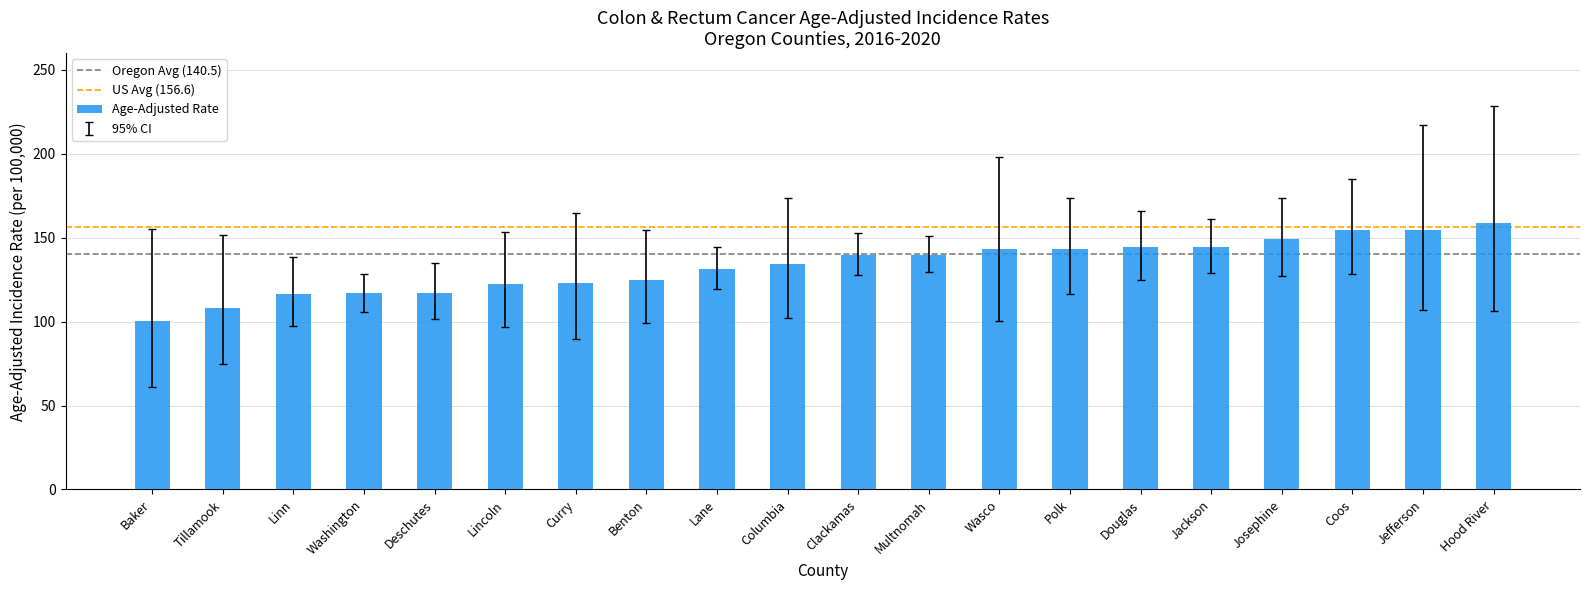

What value does the data have at Coos?

154.6